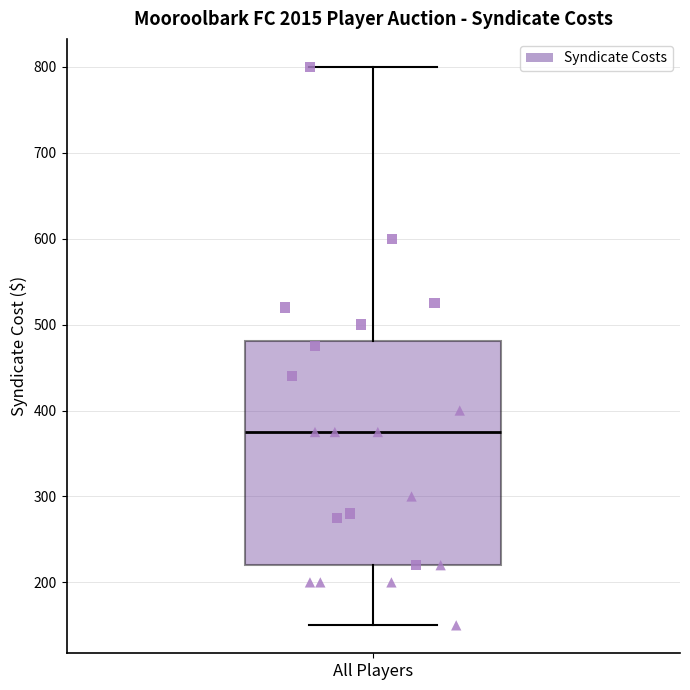

Transcribe this box plot: give where the median line is, the range the box spans, and where the two whiskers end, as read against the y-axis. The values are not printed on the chart, so give them approximately, as read against the axis.

median 380, box 220 to 480, whiskers 150 to 800